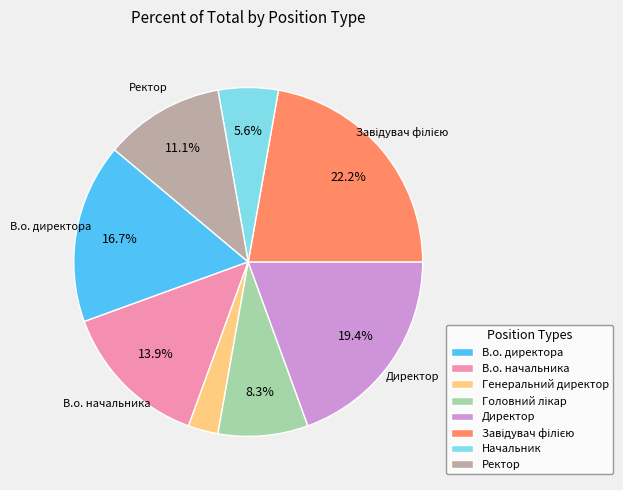

Is there any slice that represents more than half of the pie?

No